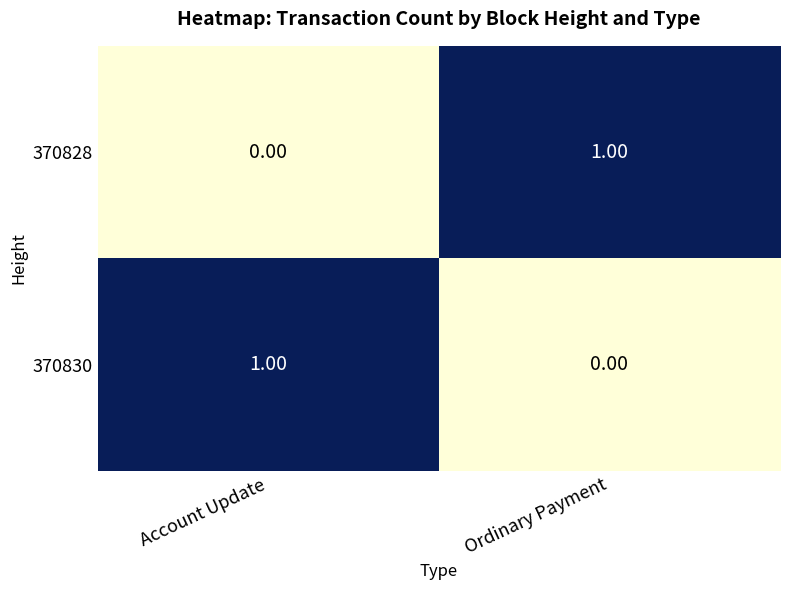

At which label does 370828 reach its minimum?

Account Update